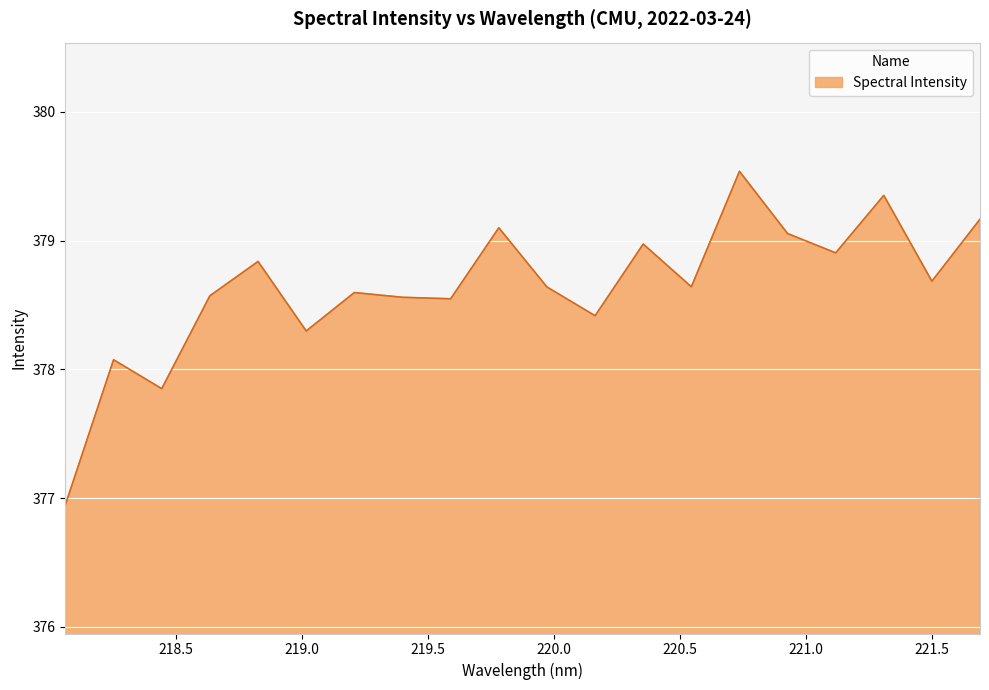

What is the maximum value shown in the chart?

379.5